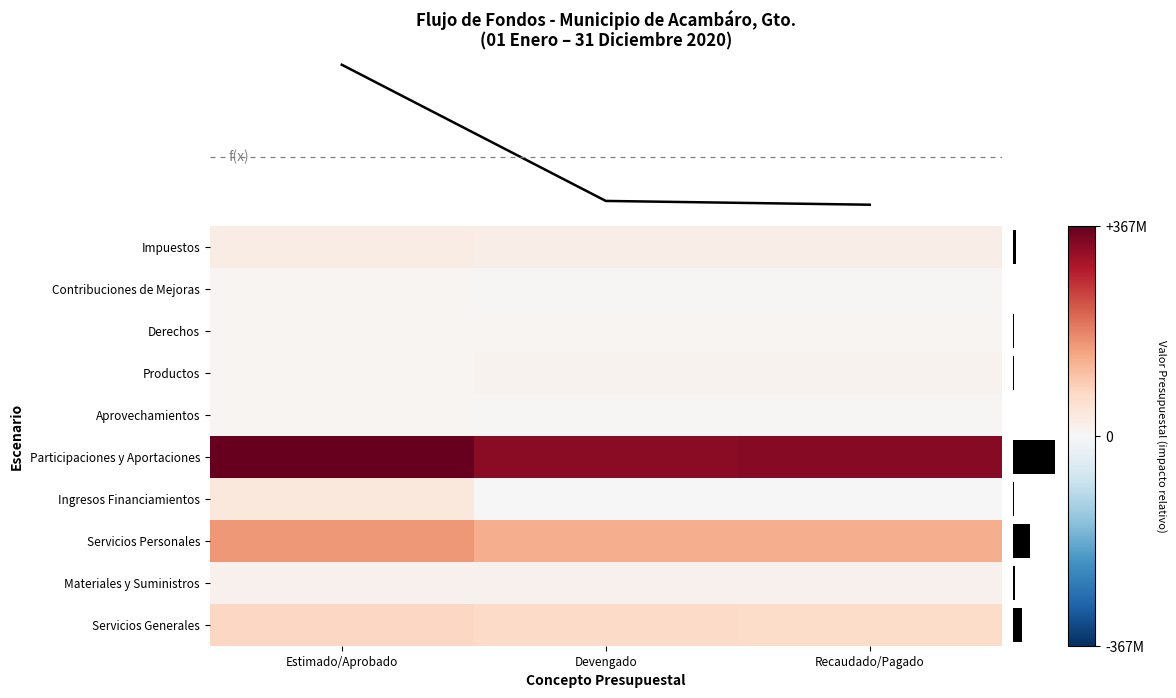

Is the value of Materiales y Suministros at Recaudado/Pagado greater than the value of Participaciones y Aportaciones at Recaudado/Pagado?

No